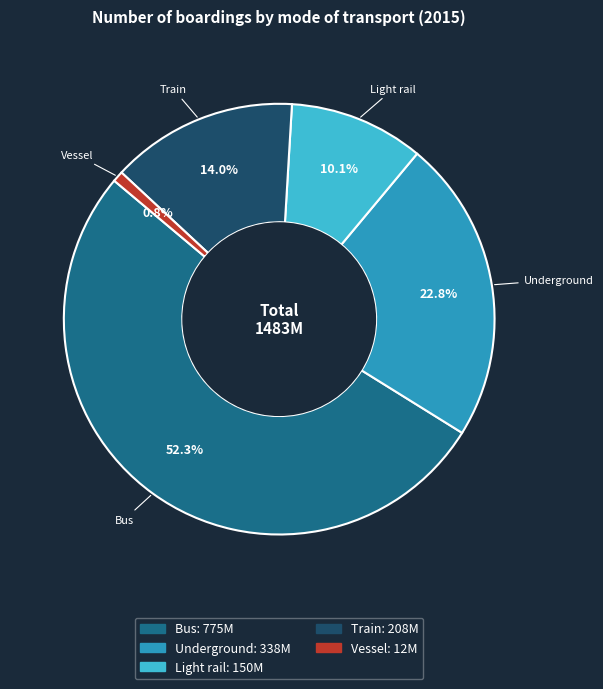

To the nearest percent, what is the combined percentage of Light rail and Vessel?

11%